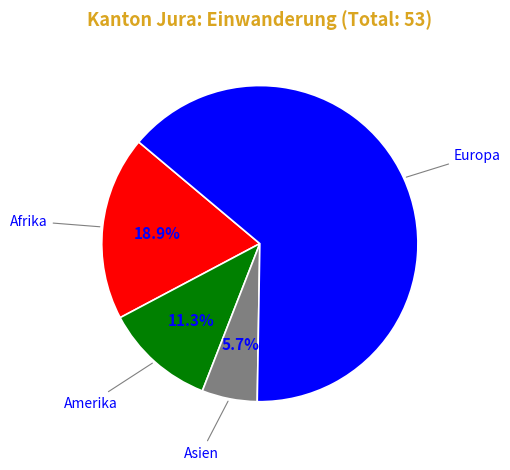

Is there a majority slice in this chart?

Yes